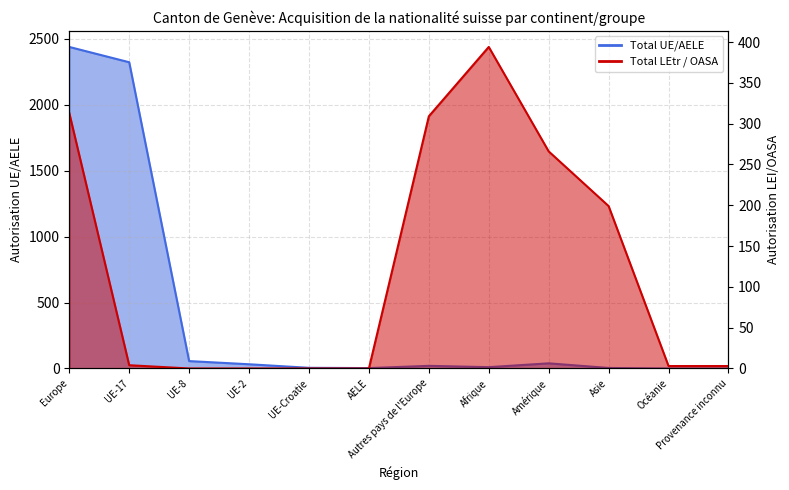

At which label does Total UE/AELE reach its peak?

Europe